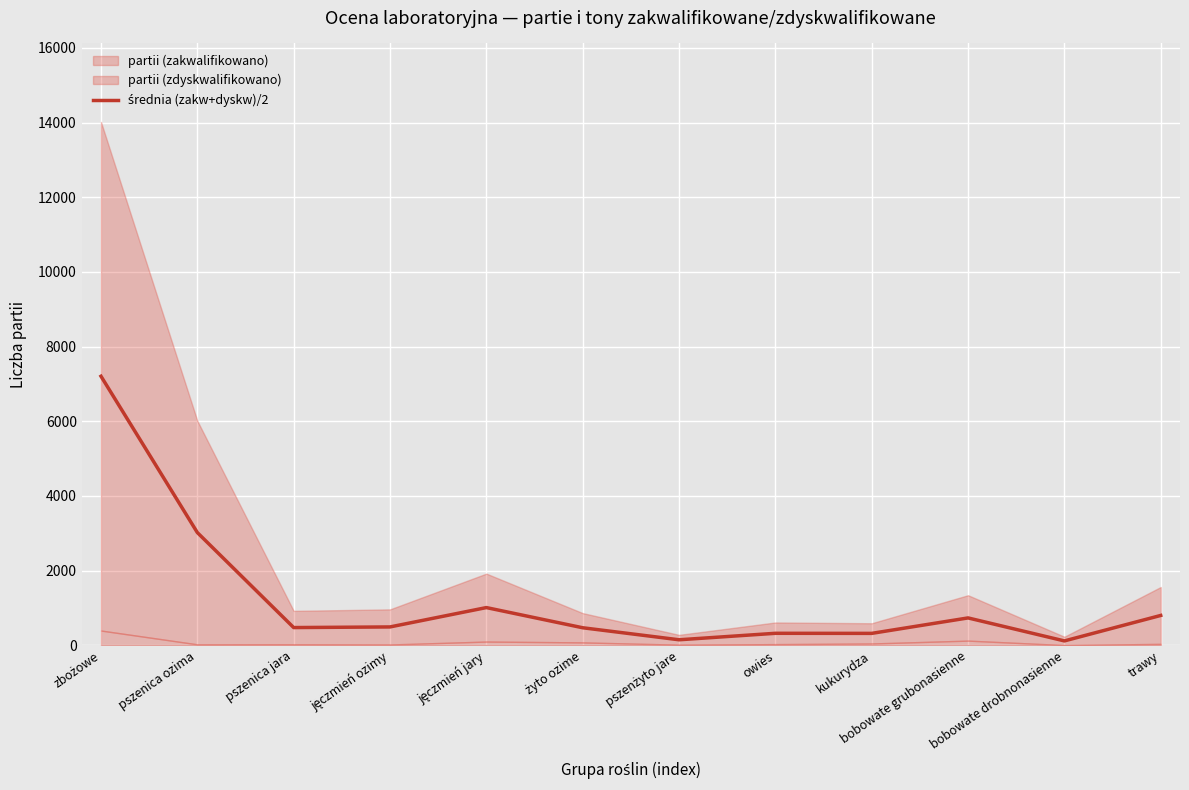

Between owies and zbożowe, which is larger?

zbożowe